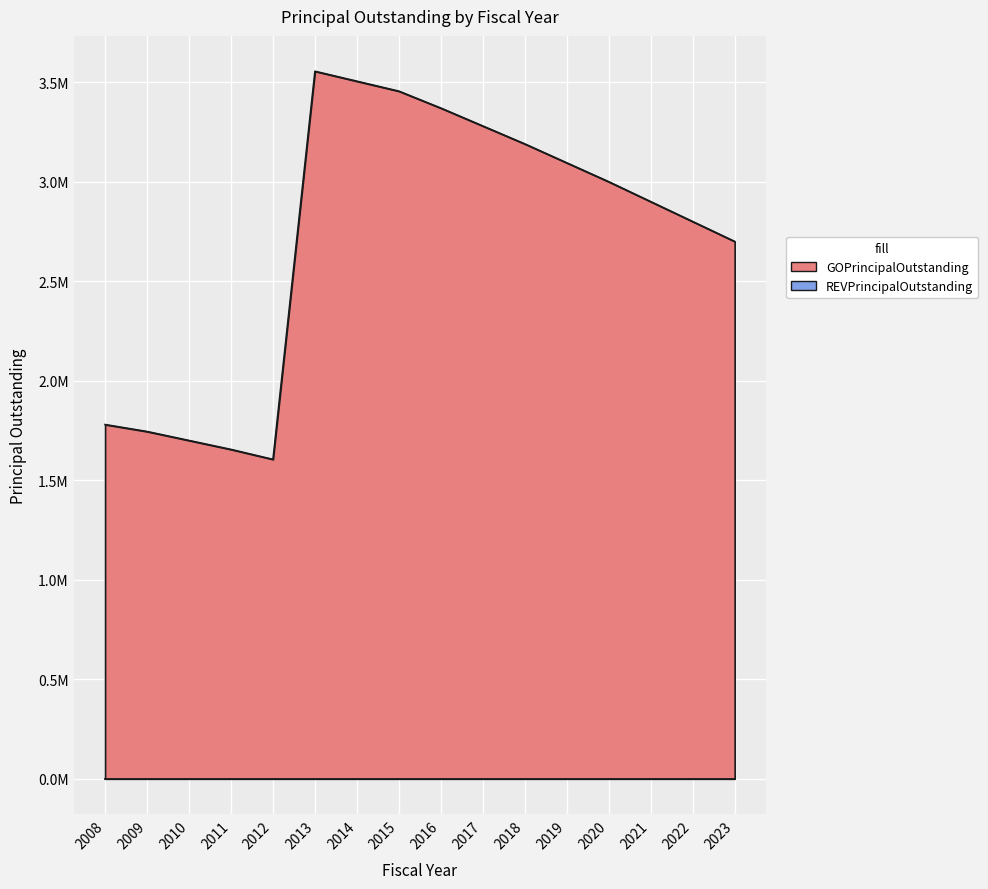

Reading left to right, list all the values displayed in this chart.

1780000	1745000	1700000	1655000	1605000	3555000	3505000	3455000	3370000	3280000	3190000	3095000	3000000	2900000	2800000	2700000